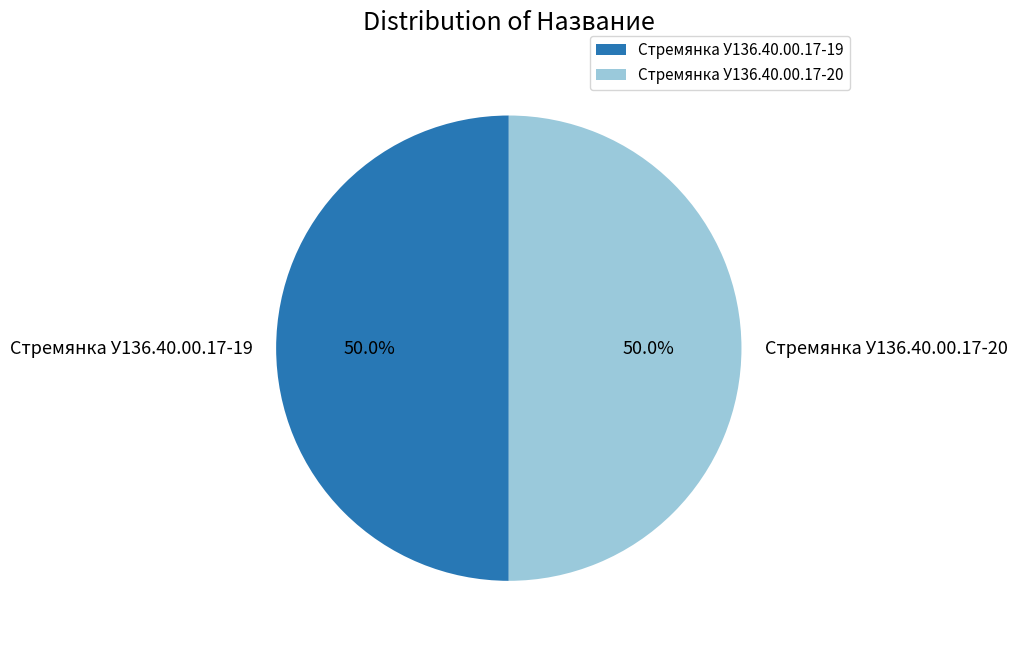

What is the ratio of the value at Стремянка У136.40.00.17-19 to the value at Стремянка У136.40.00.17-20?

1.0